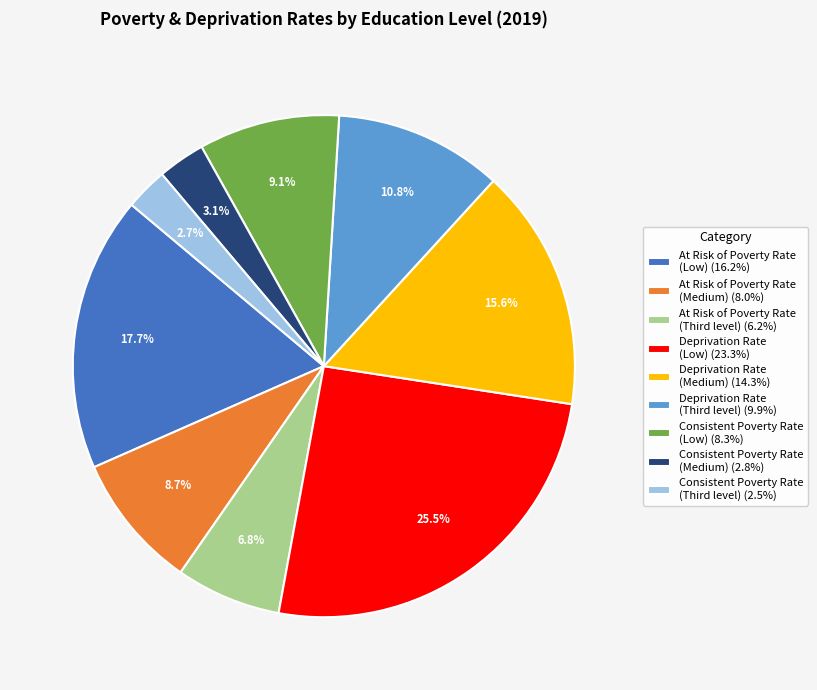

Is there a majority slice in this chart?

No